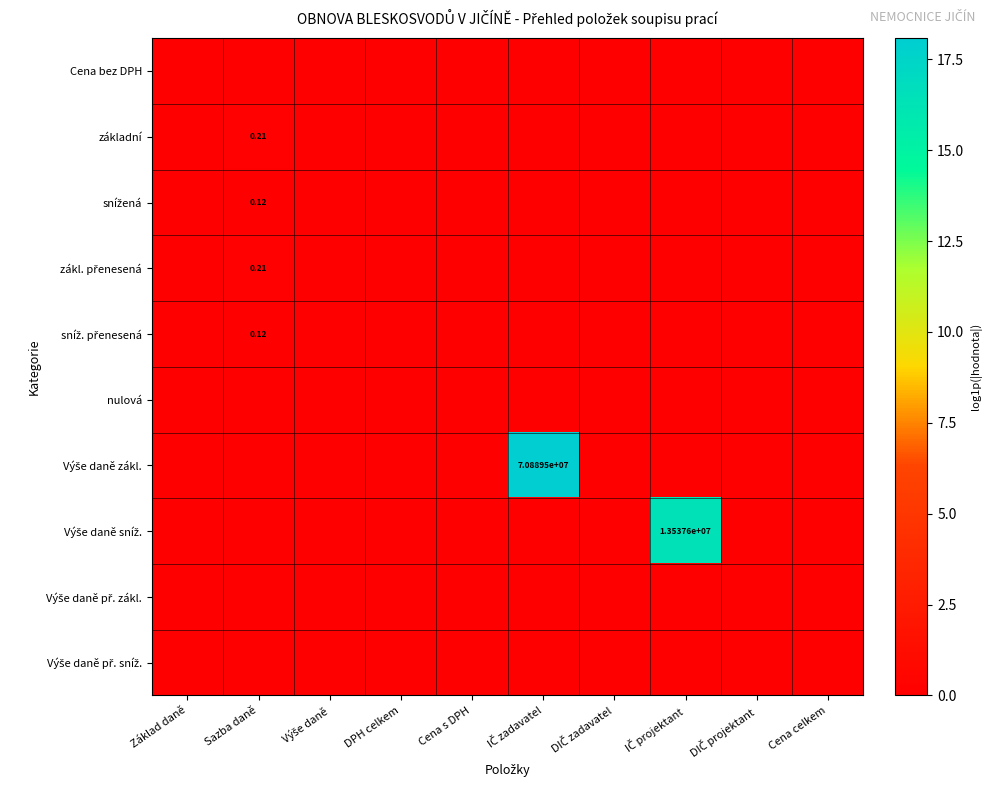

What is the spread (max minus min) of values at IČ zadavatel?

18.1